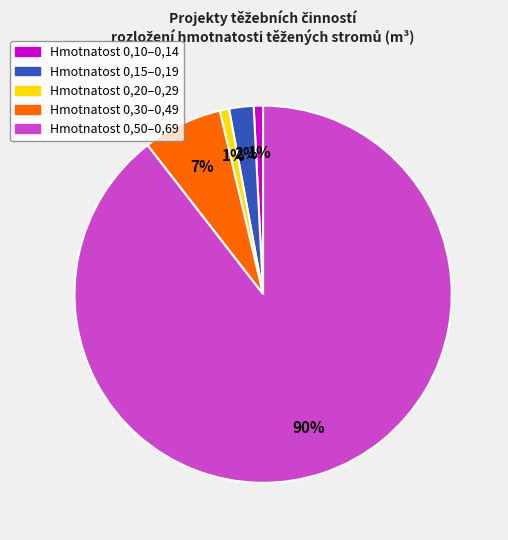

Is there any slice that represents more than half of the pie?

Yes